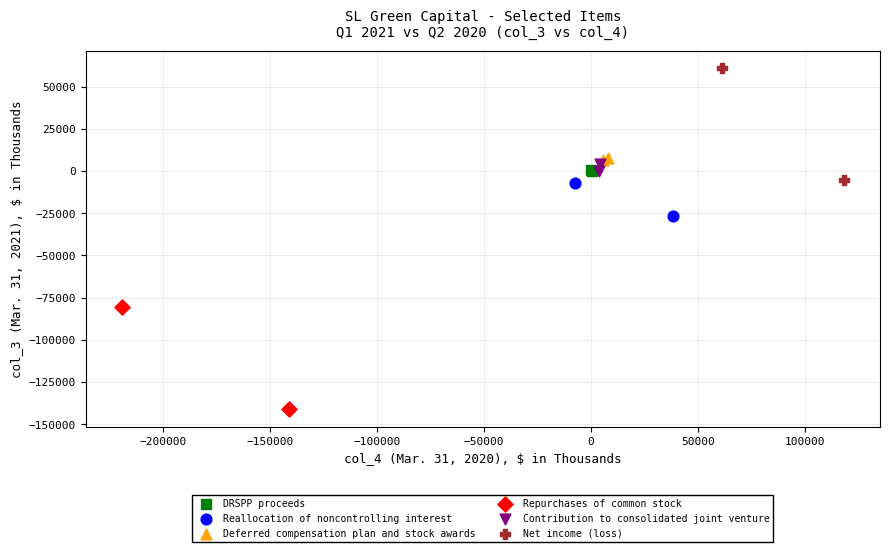

Which series reaches the minimum Y coordinate?

Repurchases of common stock